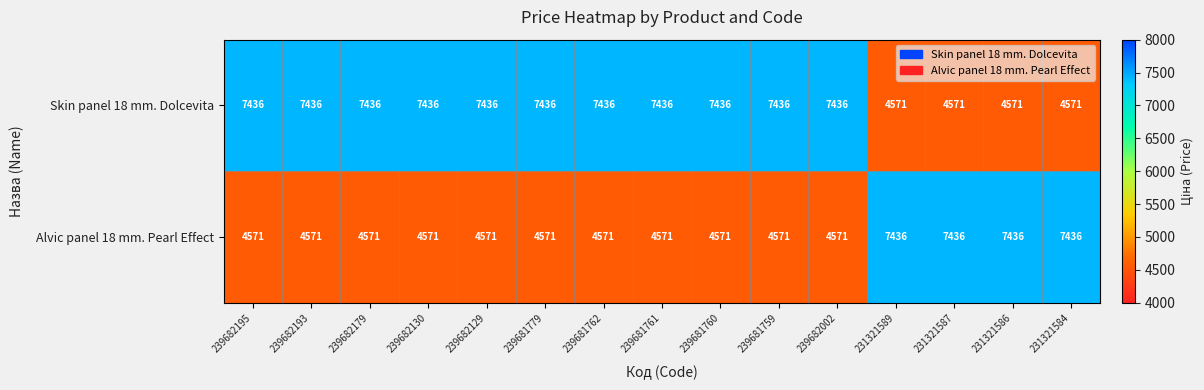

Read the Alvic panel 18 mm. Pearl Effect value at 231321587.

7436